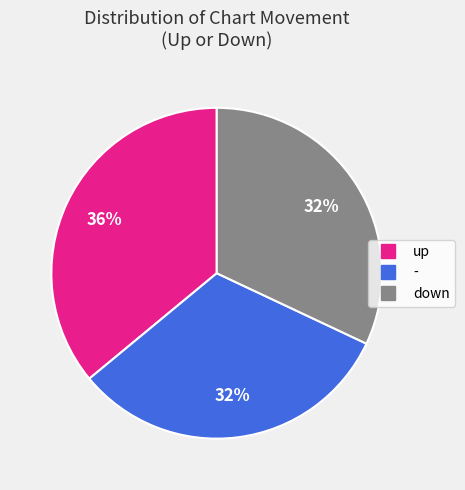

Is it true that up is 36% of the pie?

True